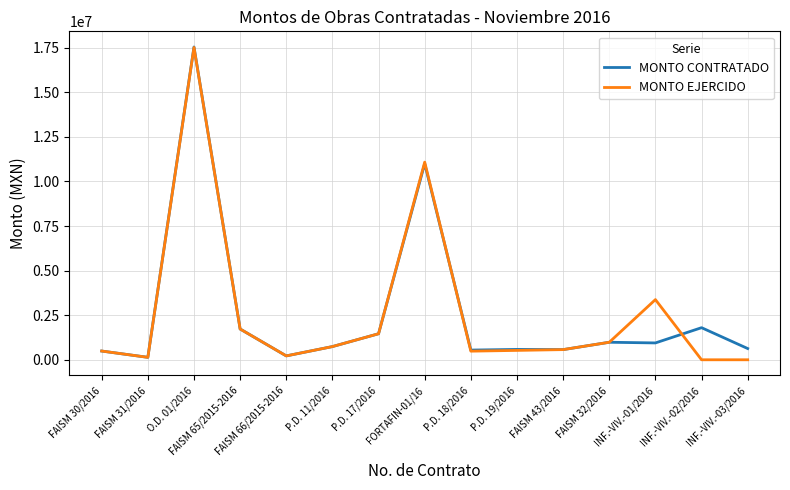

Which series changed the most between FAISM 65/2015-2016 and P.D. 18/2016?

MONTO EJERCIDO